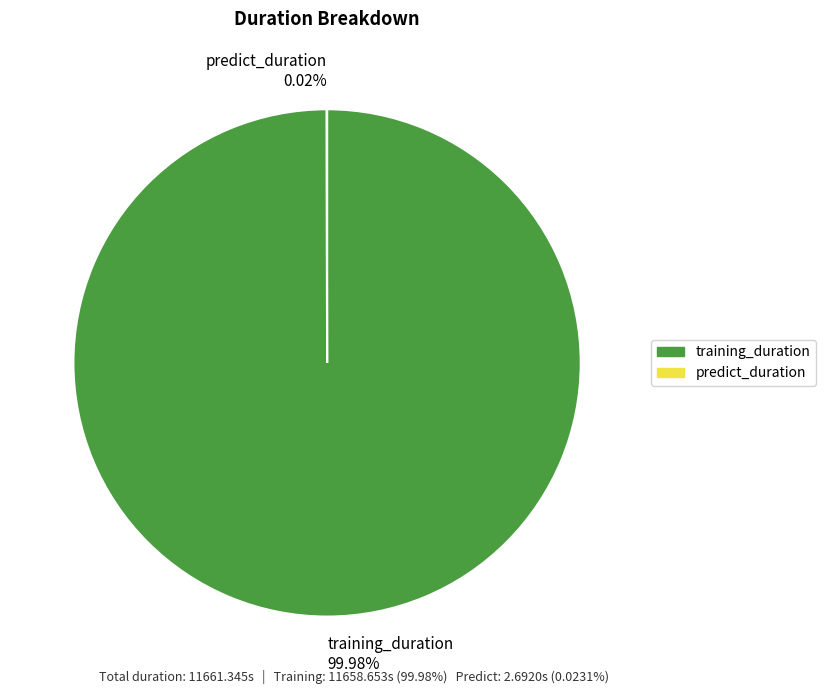

Is there any slice that represents more than half of the pie?

Yes